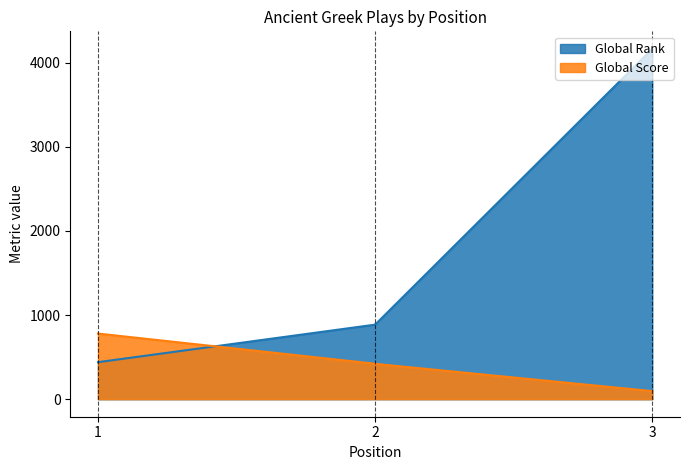

List the labels in order of Global Rank value, smallest first.

1, 2, 3